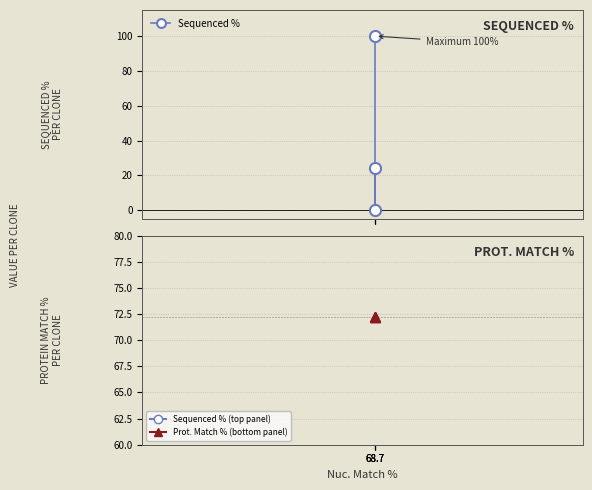

Which has a higher value, 68.7 or 68.7?

68.7